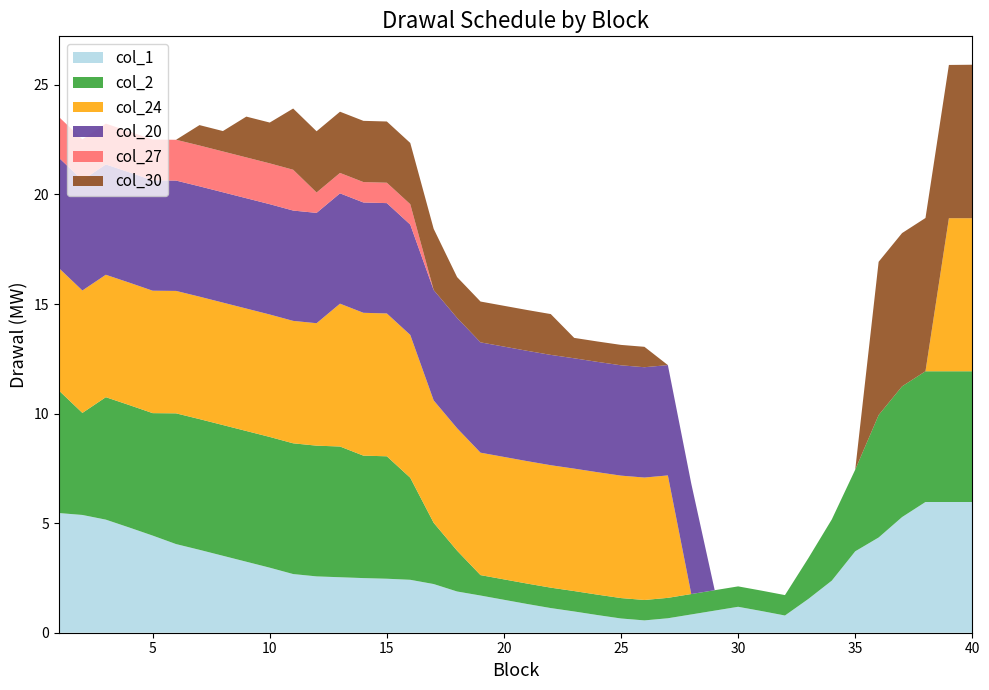

Reading left to right, list all the values displayed in this chart.

col_1: 5.5	5.4	5.2	4.8	4.4	4.0	3.8	3.5	3.2	3.0	2.7	2.6	2.5	2.5	2.5	2.4	2.2	1.9	1.7	1.5	1.3	1.1	1.0	0.8	0.6	0.6	0.7	0.8	1.0	1.2	1.0	0.8	1.5	2.4	3.7	4.3	5.3	6.0	6.0	6.0
col_2: 5.6	4.7	5.6	5.6	5.6	6.0	6.0	6.0	6.0	6.0	6.0	6.0	6.0	5.6	5.6	4.7	2.8	1.9	0.9	0.9	0.9	0.9	0.9	0.9	0.9	0.9	0.9	0.9	0.9	0.9	0.9	0.9	1.9	2.8	3.7	5.6	6.0	6.0	6.0	6.0
col_24: 5.6	5.6	5.6	5.6	5.6	5.6	5.6	5.6	5.6	5.6	5.6	5.6	6.5	6.5	6.5	6.5	5.6	5.6	5.6	5.6	5.6	5.6	5.6	5.6	5.6	5.6	5.6	0.0	0.0	0.0	0.0	0.0	0.0	0.0	0.0	0.0	0.0	0.0	7.0	7.0
col_20: 5.0	5.0	5.0	5.0	5.0	5.0	5.0	5.0	5.0	5.0	5.0	5.0	5.0	5.0	5.0	5.0	5.0	5.0	5.0	5.0	5.0	5.0	5.0	5.0	5.0	5.0	5.0	5.0	0.0	0.0	0.0	0.0	0.0	0.0	0.0	0.0	0.0	0.0	0.0	0.0
col_27: 1.9	1.9	1.9	1.9	1.9	1.9	1.9	1.9	1.9	1.9	1.9	0.9	0.9	0.9	0.9	0.9	0.0	0.0	0.0	0.0	0.0	0.0	0.0	0.0	0.0	0.0	0.0	0.0	0.0	0.0	0.0	0.0	0.0	0.0	0.0	0.0	0.0	0.0	0.0	0.0
col_30: 0.0	0.0	0.0	0.0	0.0	0.0	0.9	0.9	1.9	1.9	2.8	2.8	2.8	2.8	2.8	2.8	2.8	1.9	1.9	1.9	1.9	1.9	0.9	0.9	0.9	0.9	0.0	0.0	0.0	0.0	0.0	0.0	0.0	0.0	0.0	7.0	7.0	7.0	7.0	7.0